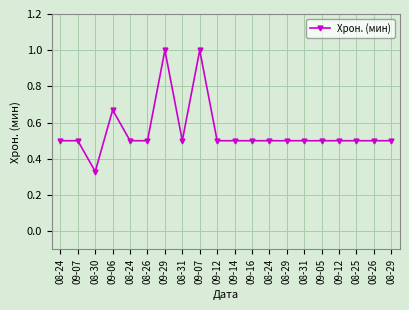

At which category does the data reach its first local valley?

08-30